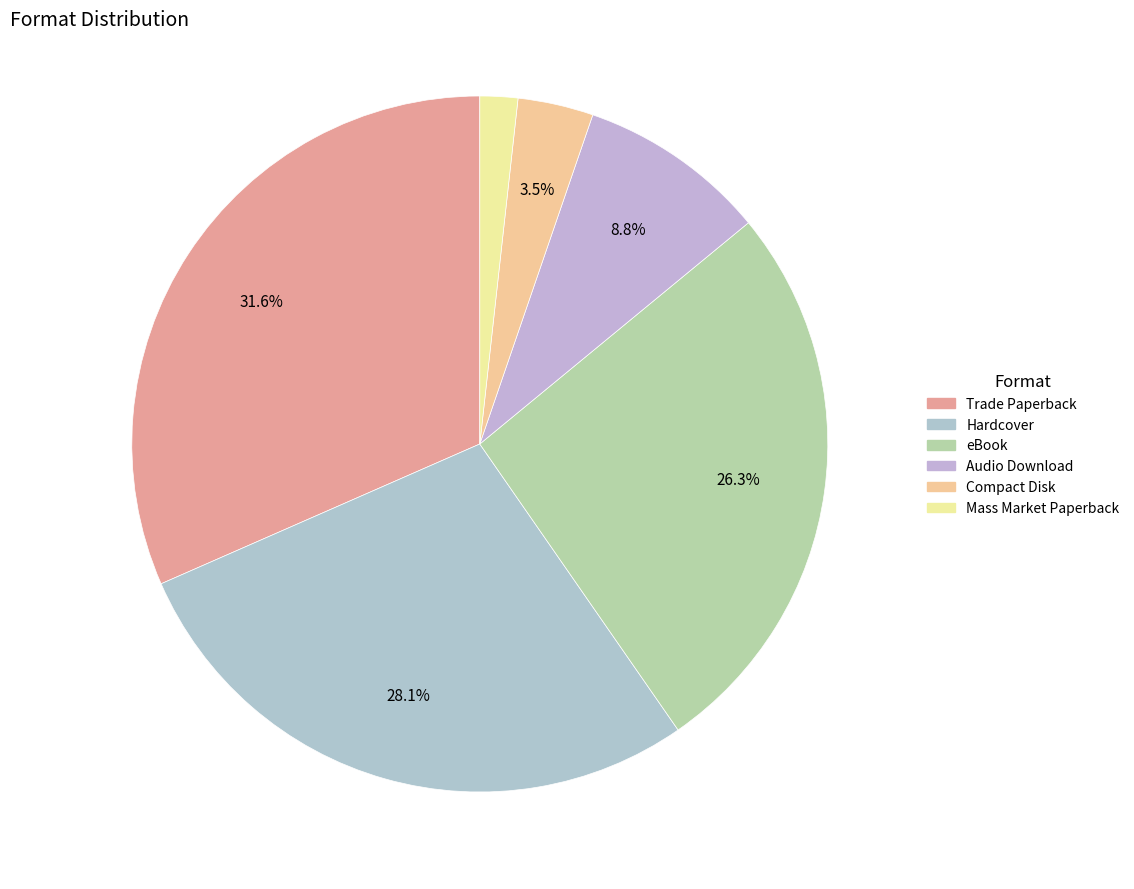

The Trade Paperback slice represents 26% of the pie. True or false?

False